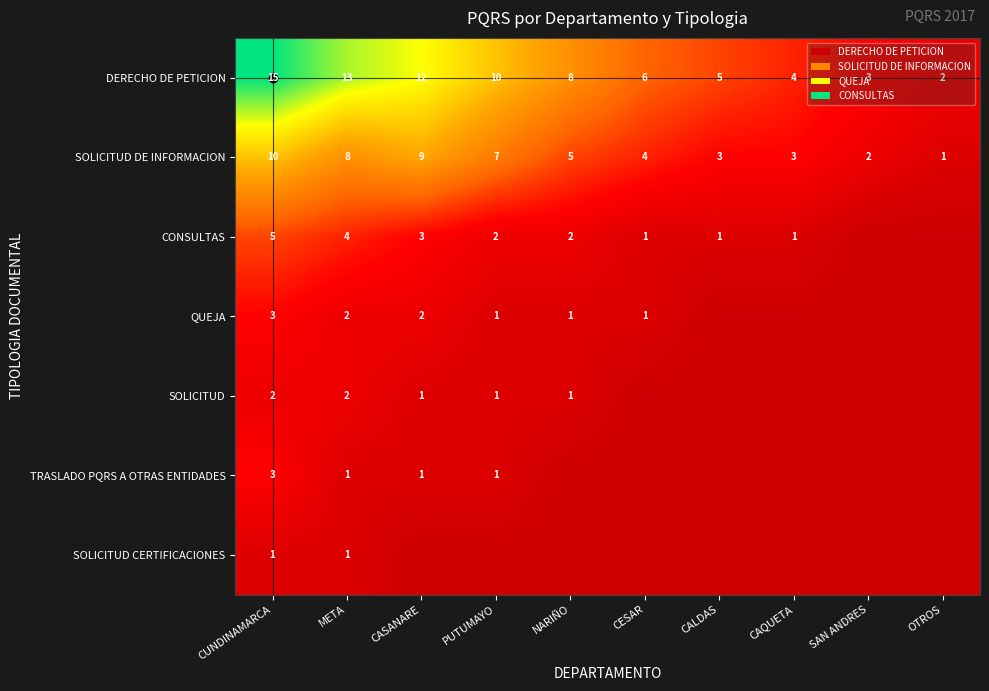

How many values in the DERECHO DE PETICION series are below 8?

5